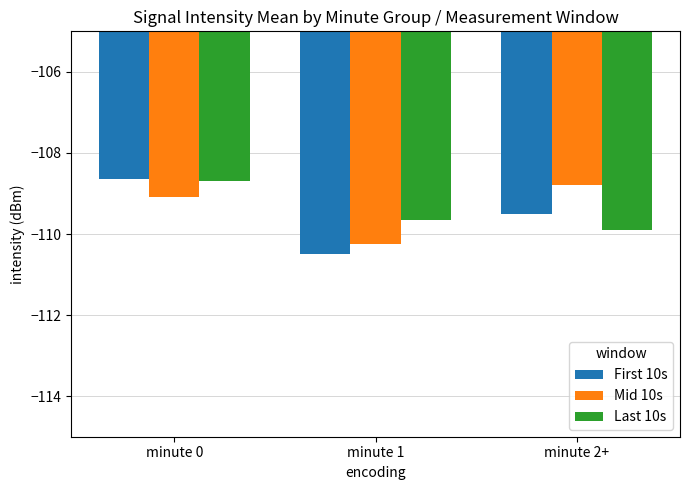

How many values in the Last 10s series are below -109?

2